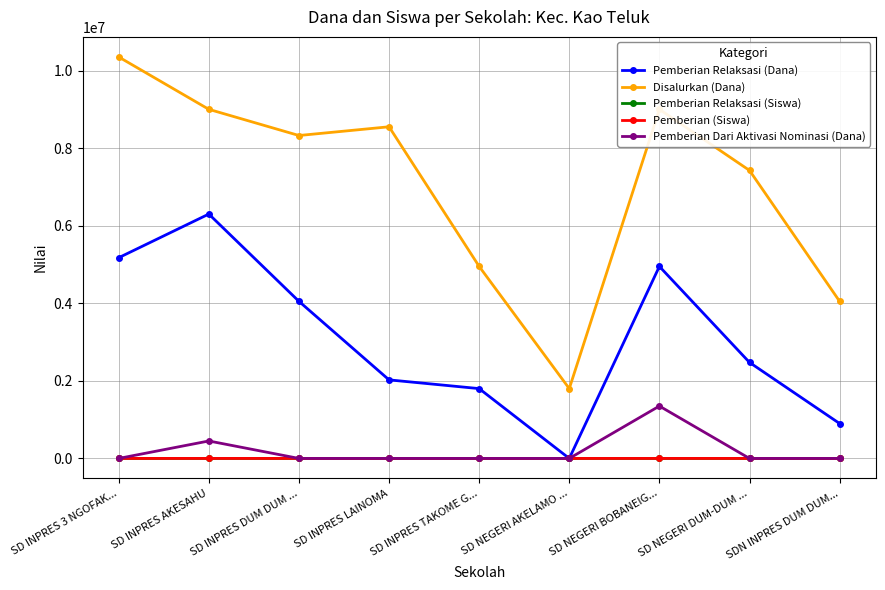

Does the chart display data point markers on the line(s)?

Yes